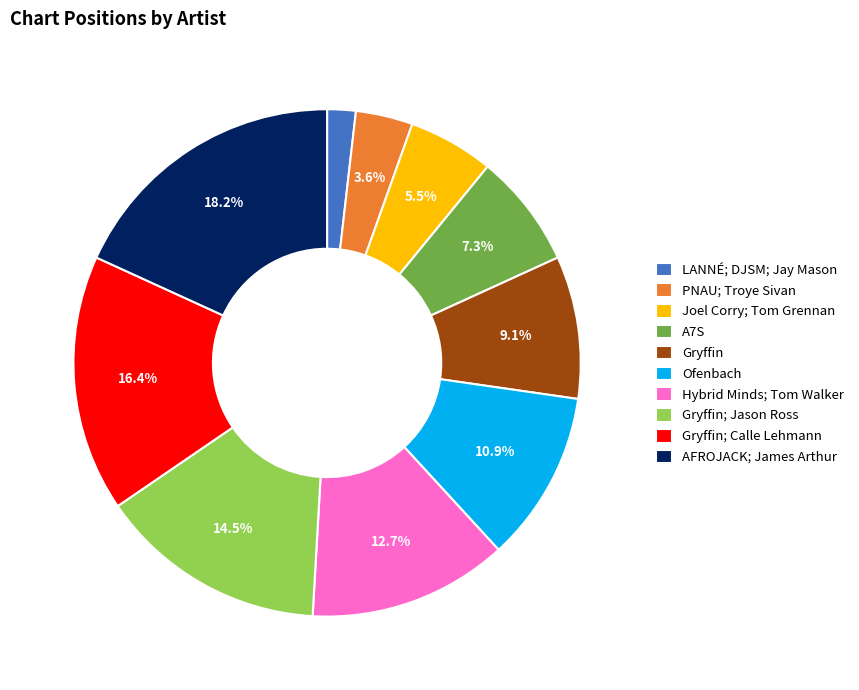

Which slice is the smallest?

LANNÉ; DJSM; Jay Mason